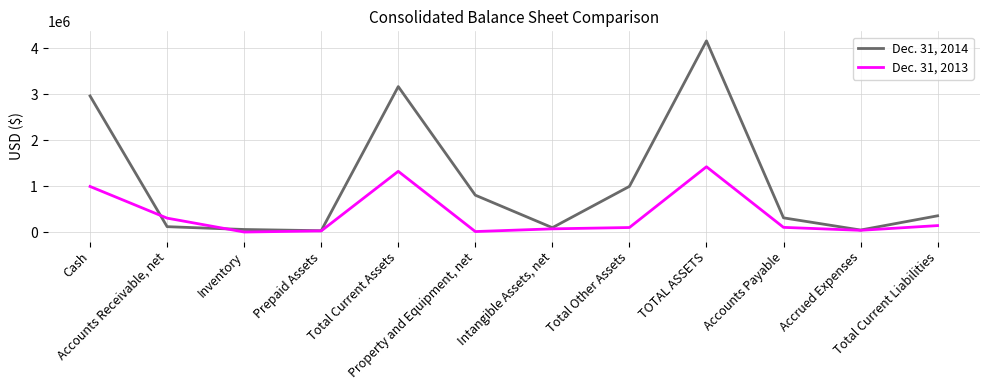

Where does the Dec. 31, 2013 series first go above 102625?

Cash